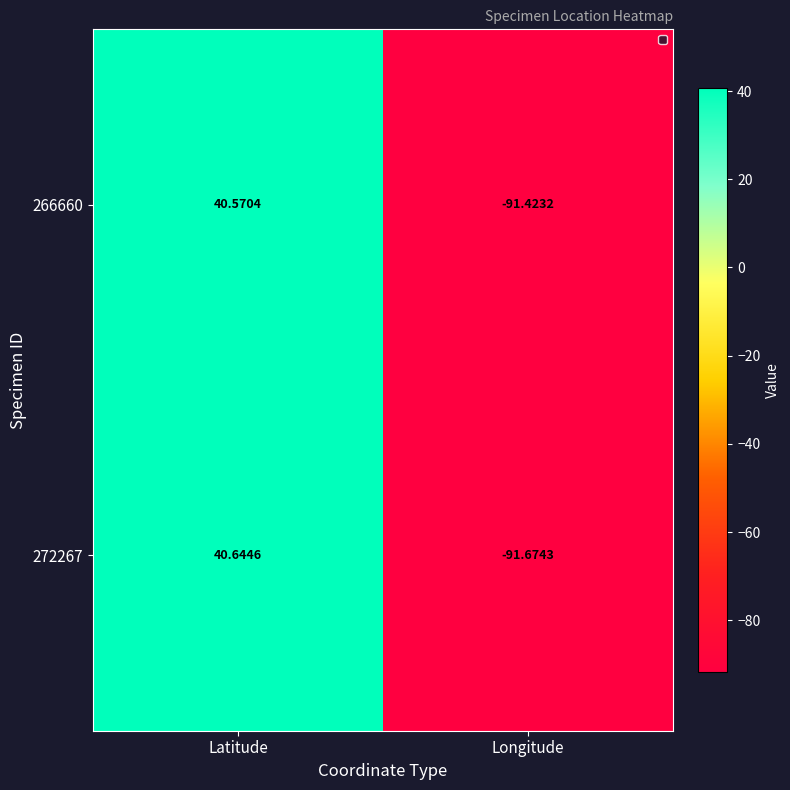

Which series has the largest total across all categories?

266660